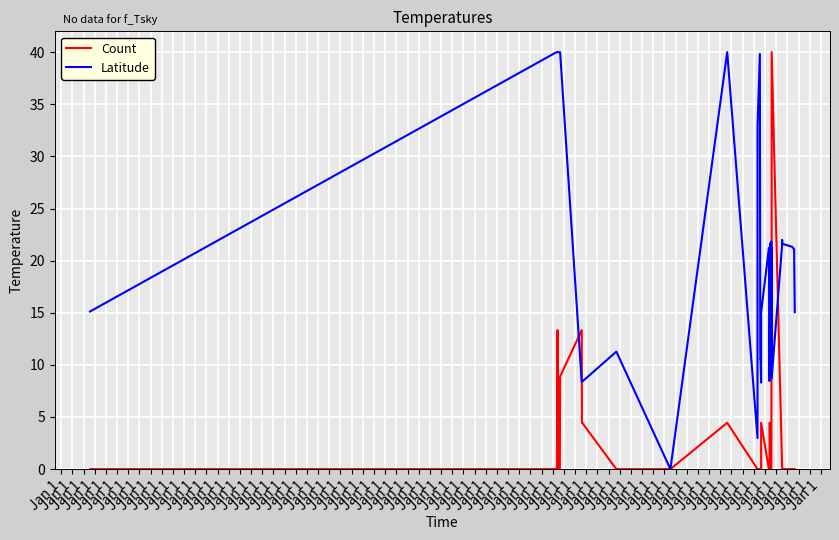

Rank the series by their maximum value, from lowest to highest.

Count, Latitude